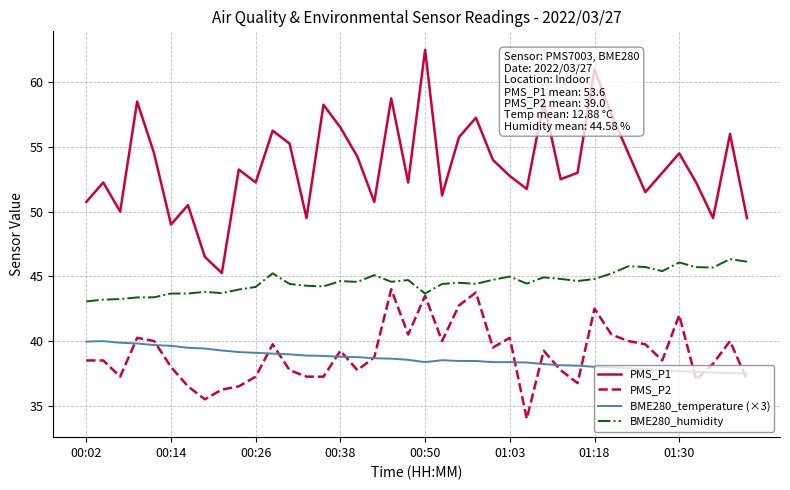

Rank the series by their maximum value, from highest to lowest.

PMS_P1, BME280_humidity, PMS_P2, BME280_temperature (×3)